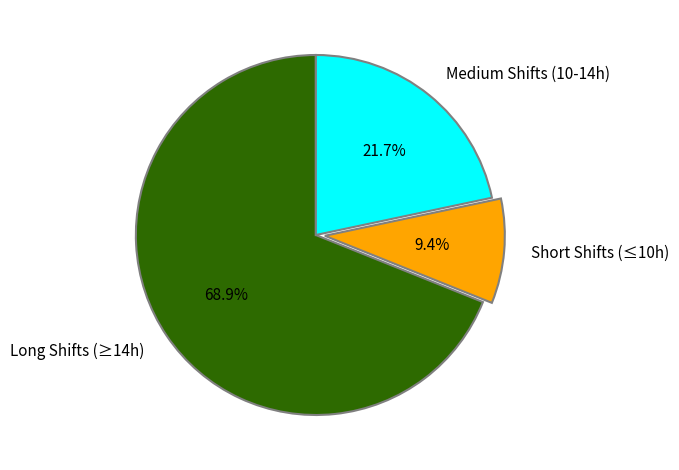

Between Long Shifts (≥14h) and Short Shifts (≤10h), which is larger?

Long Shifts (≥14h)